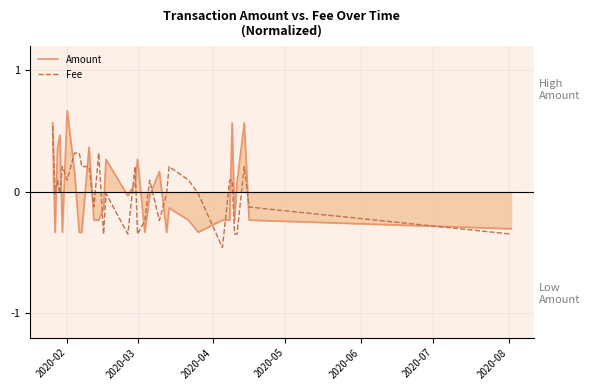

List the series in order of their peak value, lowest first.

Fee, Amount